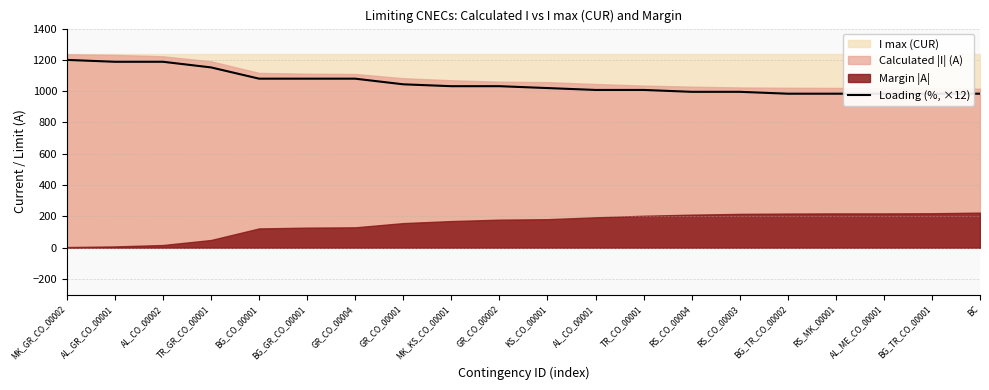

List the labels in order of value, largest first.

MK_GR_CO_00002, AL_GR_CO_00001, AL_CO_00002, TR_GR_CO_00001, BG_CO_00001, BG_GR_CO_00001, GR_CO_00004, GR_CO_00001, MK_KS_CO_00001, GR_CO_00002, KS_CO_00001, AL_CO_00001, TR_CO_00001, RS_CO_00004, RS_CO_00003, BG_TR_CO_00002, RS_MK_00001, AL_ME_CO_00001, BG_TR_CO_00001, BC